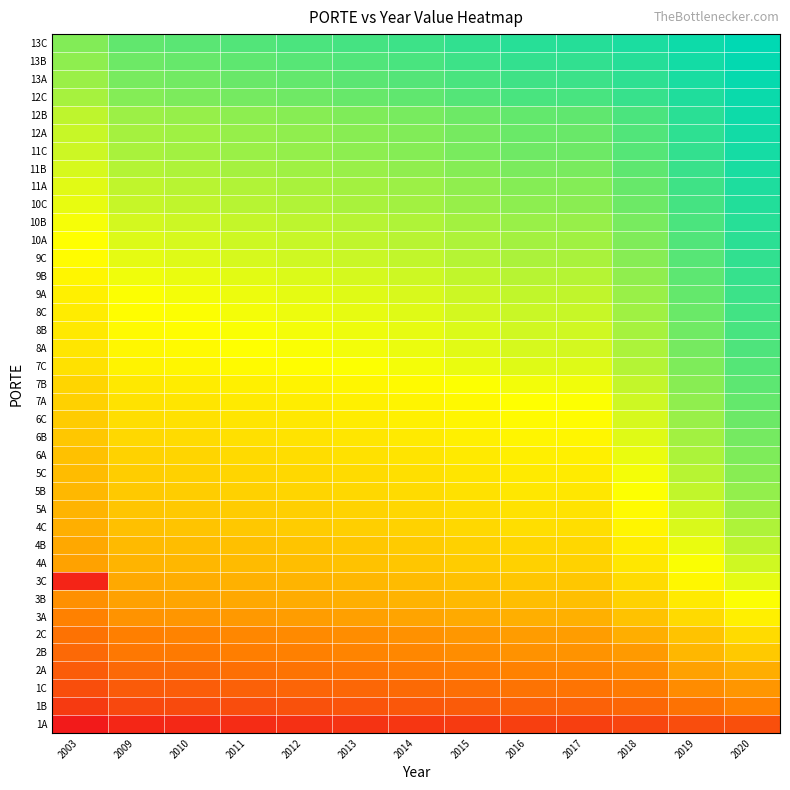

Reading right to left, extract all data points from this chart.

1A: 2020=24.4	2019=23.5	2018=19.8	2017=17.7	2016=17.4	2015=15.9	2014=14.5	2013=13.6	2012=12.9	2011=11.8	2010=11.0	2009=10.5	2003=8.0
1B: 2020=67.3	2019=50.6	2018=39.7	2017=35.3	2016=34.8	2015=31.8	2014=29.0	2013=27.2	2012=25.7	2011=23.6	2010=22.0	2009=21.0	2003=16.0
1C: 2020=96.4	2019=82.2	2018=59.5	2017=53.0	2016=52.1	2015=47.8	2014=43.5	2013=40.8	2012=38.6	2011=35.3	2010=33.0	2009=31.5	2003=24.0
2A: 2020=142.9	2019=117.2	2018=79.4	2017=70.7	2016=69.5	2015=63.7	2014=58.0	2013=54.4	2012=51.5	2011=47.1	2010=44.0	2009=42.0	2003=32.0
2B: 2020=224.9	2019=167.4	2018=104.6	2017=93.2	2016=91.7	2015=84.0	2014=76.4	2013=71.7	2012=67.8	2011=64.2	2010=60.0	2009=56.5	2003=42.0
2C: 2020=306.6	2019=207.6	2018=143.8	2017=110.2	2016=108.5	2015=99.4	2014=90.4	2013=84.8	2012=80.3	2011=76.0	2010=71.0	2009=67.0	2003=50.0
3A: 2020=439.3	2019=302.5	2018=202.4	2017=150.6	2016=148.2	2015=135.8	2014=123.5	2013=115.9	2012=109.7	2011=103.9	2010=97.0	2009=92.0	2003=69.0
3B: 2020=572.0	2019=397.5	2018=262.1	2017=192.5	2016=189.4	2015=173.5	2014=157.9	2013=148.1	2012=140.1	2011=132.8	2010=124.0	2009=117.0	2003=88.0
3C: 2020=704.6	2019=486.5	2018=310.4	2017=220.4	2016=216.9	2015=198.7	2014=180.8	2013=169.7	2012=160.5	2011=152.0	2010=142.0	2009=134.0	2003=10.0
4A: 2020=837.3	2019=581.5	2018=370.2	2017=262.4	2016=258.2	2015=236.5	2014=215.2	2013=201.9	2012=191.0	2011=180.9	2010=169.0	2009=160.0	2003=120.0
4B: 2020=970.0	2019=669.2	2018=415.8	2017=287.2	2016=282.6	2015=258.9	2014=235.6	2013=221.0	2012=209.1	2011=198.1	2010=185.0	2009=175.5	2003=132.0
4C: 2020=1102.6	2019=762.2	2018=471.8	2017=324.5	2016=319.3	2015=292.5	2014=266.2	2013=249.7	2012=236.3	2011=223.8	2010=209.0	2009=197.5	2003=148.0
5A: 2020=1235.3	2019=850.0	2018=517.4	2017=349.3	2016=343.7	2015=314.9	2014=286.5	2013=268.8	2012=254.3	2011=240.9	2010=225.0	2009=213.0	2003=160.0
5B: 2020=1368.0	2019=939.0	2018=565.6	2017=377.2	2016=371.2	2015=340.1	2014=309.4	2013=290.3	2012=274.7	2011=260.2	2010=243.0	2009=230.0	2003=172.0
5C: 2020=1500.6	2019=1026.0	2018=610.0	2017=400.5	2016=394.1	2015=361.1	2014=328.5	2013=308.2	2012=291.6	2011=276.2	2010=258.0	2009=244.5	2003=184.0
6A: 2020=1633.3	2019=1118.4	2018=664.6	2017=436.2	2016=429.2	2015=393.3	2014=357.8	2013=335.7	2012=317.6	2011=300.9	2010=281.0	2009=266.5	2003=200.0
6B: 2020=1766.0	2019=1214.0	2018=725.7	2017=479.7	2016=472.0	2015=432.5	2014=393.5	2013=369.2	2012=349.3	2011=330.9	2010=309.0	2009=292.5	2003=220.0
6C: 2020=1898.6	2019=1310.4	2018=788.1	2017=524.8	2016=516.3	2015=473.0	2014=430.4	2013=403.8	2012=382.1	2011=361.9	2010=338.0	2009=320.0	2003=240.0
7A: 2020=2031.3	2019=1405.4	2018=848.0	2017=566.7	2016=557.6	2015=510.8	2014=464.8	2013=436.1	2012=412.6	2011=390.8	2010=365.0	2009=346.0	2003=260.0
7B: 2020=2164.0	2019=1508.4	2018=923.3	2017=627.2	2016=617.1	2015=565.4	2014=514.5	2013=482.7	2012=456.7	2011=432.6	2010=404.0	2009=382.5	2003=280.0
7C: 2020=2296.7	2019=1634.6	2018=1043.8	2017=742.1	2016=730.2	2015=669.0	2014=608.7	2013=571.1	2012=540.3	2011=511.8	2010=478.0	2009=452.5	2003=340.0
8A: 2020=2429.3	2019=1737.0	2018=1117.8	2017=801.1	2016=788.2	2015=722.2	2014=657.1	2013=616.5	2012=583.3	2011=552.5	2010=516.0	2009=489.0	2003=368.0
8B: 2020=2562.0	2019=1830.6	2018=1175.1	2017=839.9	2016=826.4	2015=757.1	2014=688.9	2013=646.4	2012=611.5	2011=579.2	2010=541.0	2009=512.0	2003=384.0
8C: 2020=2694.7	2019=1929.6	2018=1242.7	2017=891.1	2016=876.8	2015=803.3	2014=731.0	2013=685.8	2012=648.9	2011=614.6	2010=574.0	2009=543.5	2003=408.0
9A: 2020=2827.3	2019=2030.6	2018=1314.1	2017=947.0	2016=931.8	2015=853.7	2014=776.8	2013=728.8	2012=689.5	2011=653.1	2010=610.0	2009=578.0	2003=436.0
9B: 2020=2960.0	2019=2145.6	2018=1412.7	2017=1035.5	2016=1018.9	2015=933.5	2014=849.4	2013=796.9	2012=754.0	2011=714.2	2010=667.0	2009=632.0	2003=476.0
9C: 2020=3092.7	2019=2267.8	2018=1525.5	2017=1141.1	2016=1122.8	2015=1028.6	2014=936.0	2013=878.1	2012=830.8	2011=787.0	2010=735.0	2009=696.0	2003=524.0
10A: 2020=3225.3	2019=2380.8	2018=1620.2	2017=1224.9	2016=1205.3	2015=1104.2	2014=1004.8	2013=942.6	2012=891.9	2011=844.8	2010=789.0	2009=747.0	2003=560.0
10B: 2020=3358.0	2019=2501.7	2018=1730.3	2017=1327.4	2016=1306.1	2015=1196.6	2014=1088.8	2013=1021.5	2012=966.5	2011=915.5	2010=855.0	2009=809.5	2003=608.0
10C: 2020=3490.7	2019=2641.2	2018=1876.7	2017=1473.3	2016=1449.7	2015=1328.2	2014=1208.5	2013=1133.8	2012=1072.8	2011=1017.0	2010=949.0	2009=898.5	2003=676.0
11A: 2020=3623.3	2019=2754.8	2018=1972.7	2017=1558.7	2016=1533.7	2015=1405.1	2014=1278.6	2013=1199.5	2012=1134.9	2011=1075.0	2010=1004.0	2009=950.5	2003=716.0
11B: 2020=3756.0	2019=2896.4	2018=2122.9	2017=1709.3	2016=1681.9	2015=1540.9	2014=1402.1	2013=1315.4	2012=1244.6	2011=1178.8	2010=1101.0	2009=1042.5	2003=784.0
11C: 2020=3888.7	2019=3044.6	2018=2286.0	2017=1875.4	2016=1845.3	2015=1690.7	2014=1538.3	2013=1443.2	2012=1365.5	2011=1293.4	2010=1208.0	2009=1144.0	2003=860.0
12A: 2020=4021.3	2019=3150.9	2018=2367.8	2017=1943.7	2016=1912.5	2015=1752.2	2014=1594.4	2013=1495.8	2012=1415.3	2011=1340.5	2010=1252.0	2009=1185.5	2003=892.0
12B: 2020=4154.0	2019=3290.4	2018=2514.2	2017=2089.7	2016=2056.1	2015=1883.8	2014=1714.1	2013=1608.1	2012=1521.5	2011=1441.2	2010=1346.0	2009=1274.5	2003=960.0
12C: 2020=4286.7	2019=3568.8	2018=2930.4	2017=2560.1	2016=2519.0	2015=2307.8	2014=2099.9	2013=1970.1	2012=1864.0	2011=1765.6	2010=1649.0	2009=1561.5	2003=1176.0
13A: 2020=4419.4	2019=3756.2	2018=3169.7	2017=2817.8	2016=2772.6	2015=2540.2	2014=2311.3	2013=2168.4	2012=2051.7	2011=1943.3	2010=1815.0	2009=1718.5	2003=1292.0
13B: 2020=4552.0	2019=3950.2	2018=3421.9	2017=3091.0	2016=3041.4	2015=2786.5	2014=2535.5	2013=2378.7	2012=2250.6	2011=2131.8	2010=1991.0	2009=1885.5	2003=1420.0
13C: 2020=4684.7	2019=4167.5	2018=3719.3	2017=3418.6	2016=3363.8	2015=3081.8	2014=2804.2	2013=2630.8	2012=2489.2	2011=2357.7	2010=2202.0	2009=2085.0	2003=1570.0